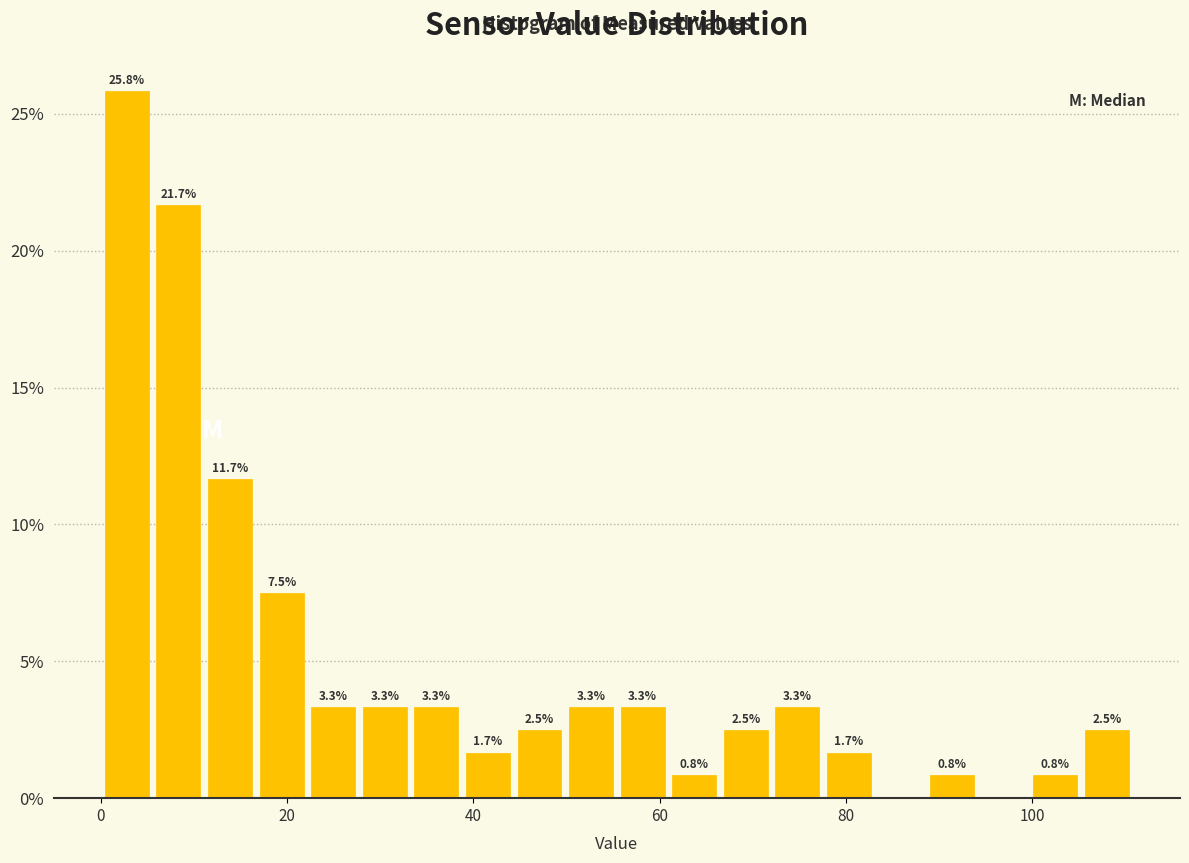

Read against the x-axis, roughly where is the centre of the tallest bar?

2